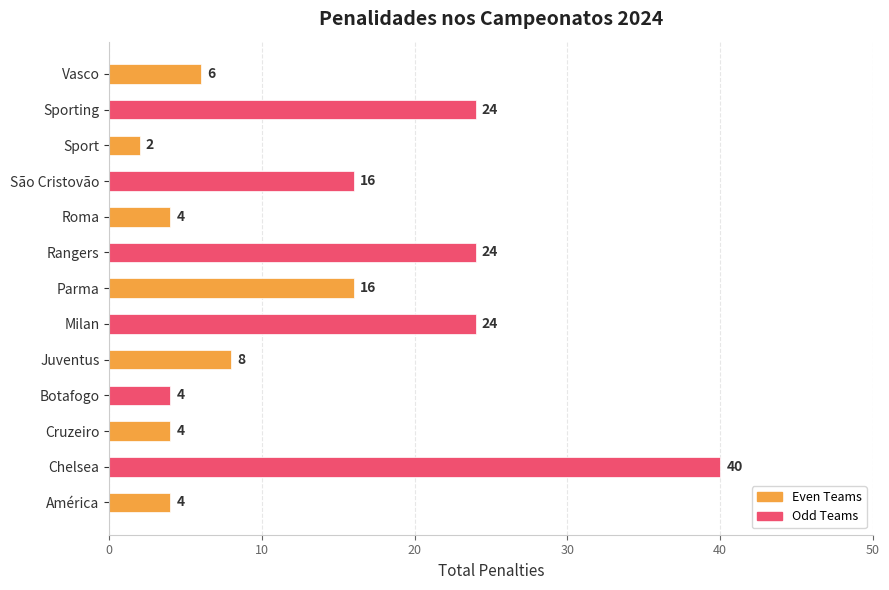

Is it true that the value at Rangers is 38?

False